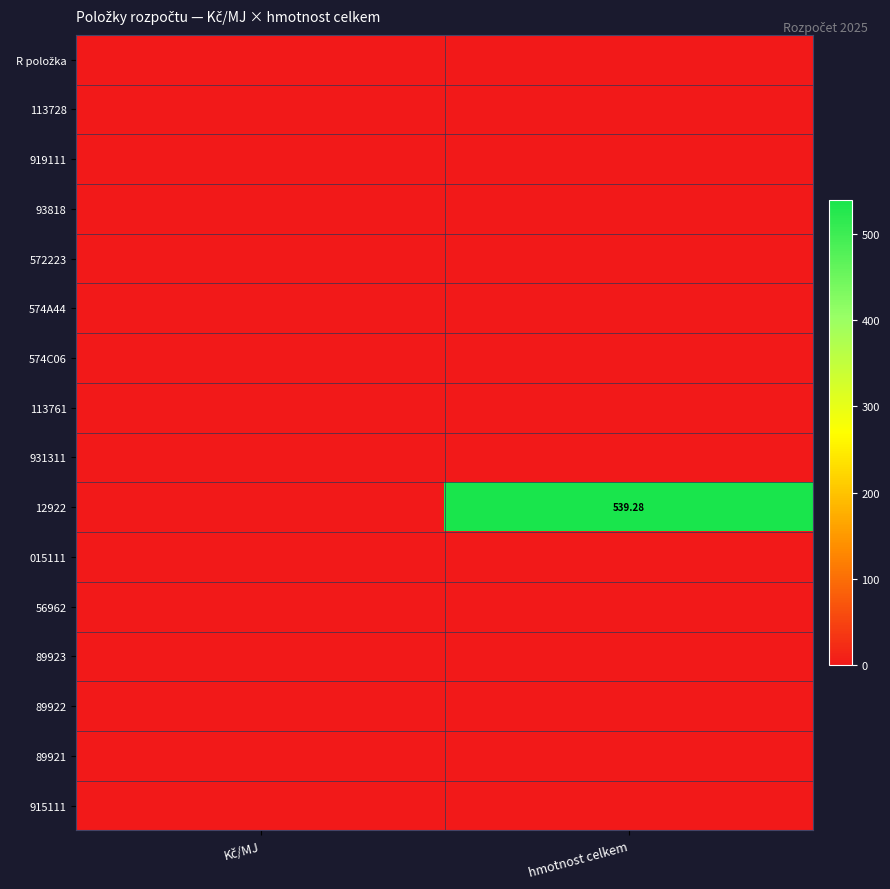

Which series has the largest range (max minus min)?

12922